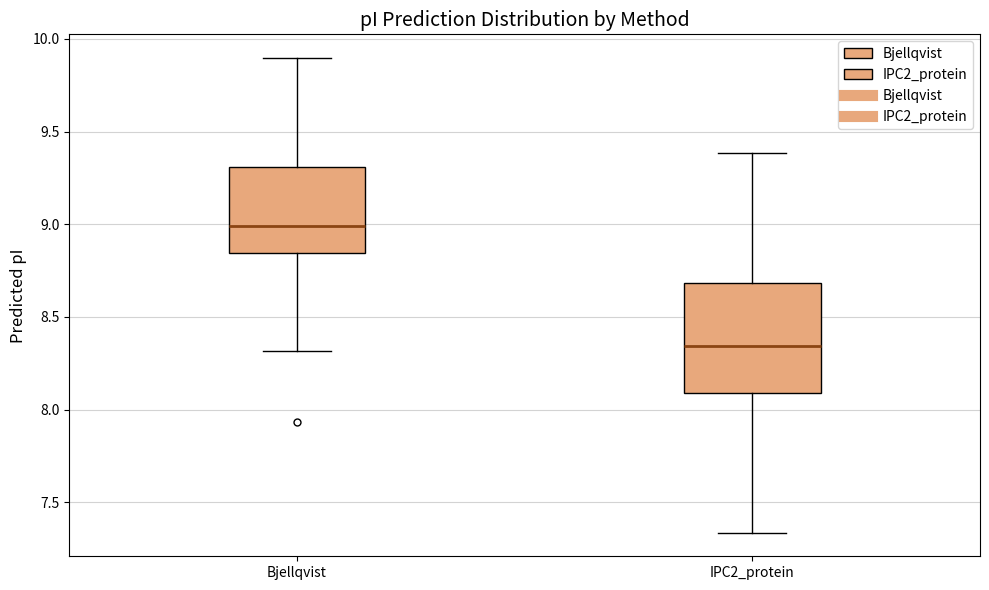

Which box's median line is the highest?

Bjellqvist